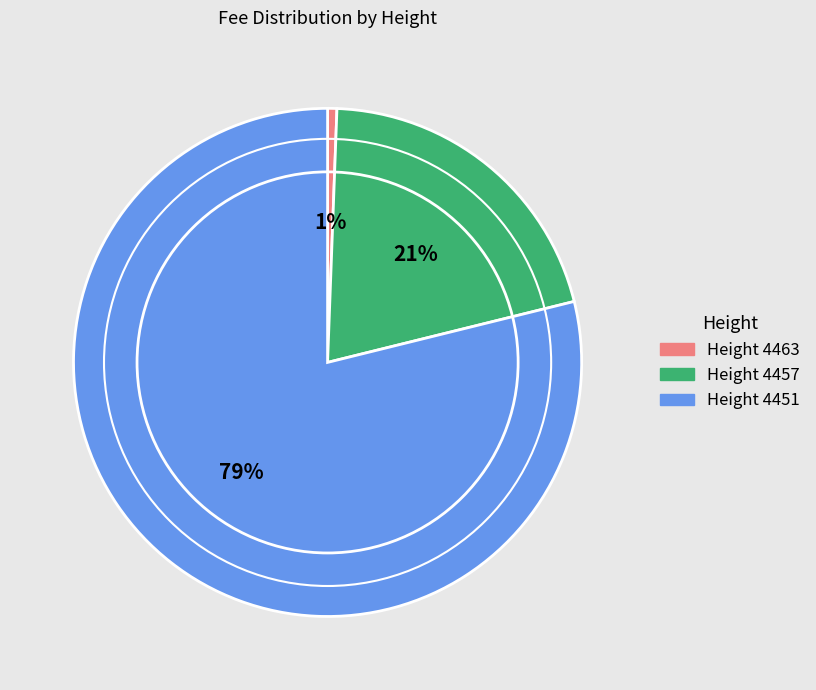

Is there any slice that represents more than half of the pie?

Yes